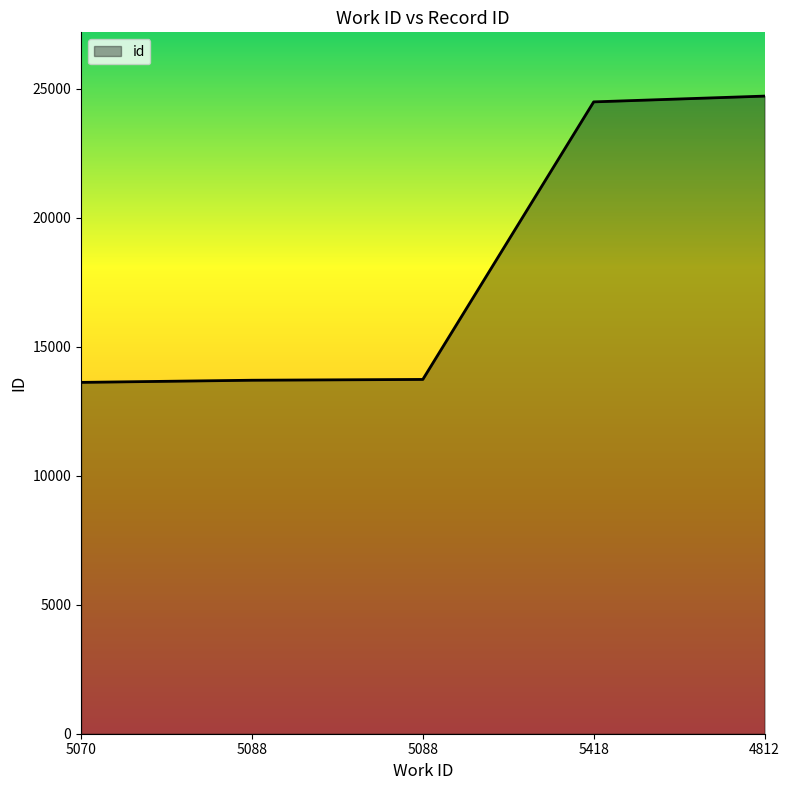

What is the minimum value shown in the chart?

13617